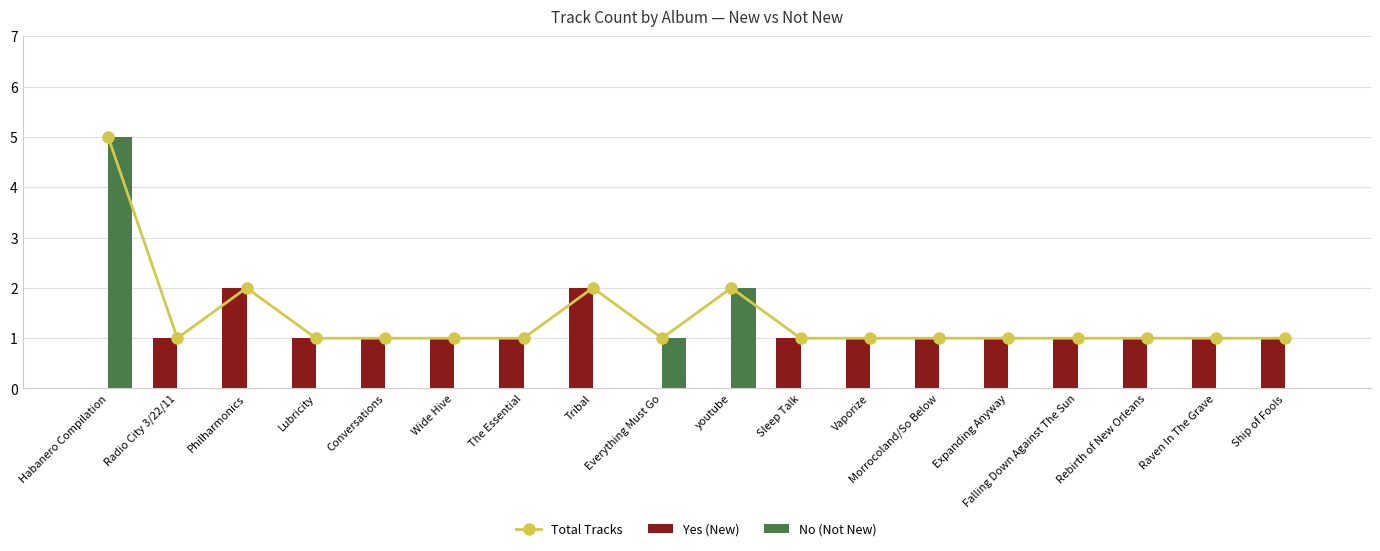

At Vaporize, list the series in order from largest to smallest.

Total Tracks, Yes (New), No (Not New)